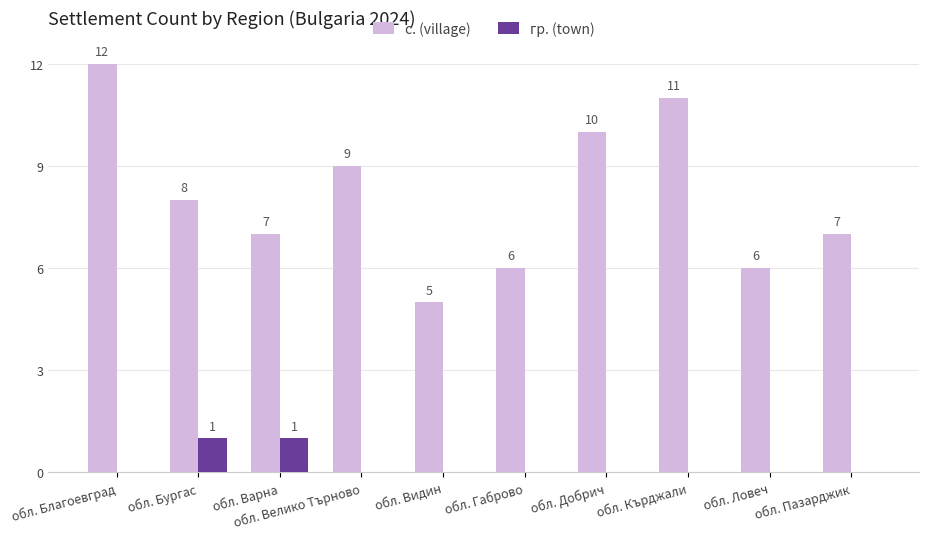

Which series has the largest total across all categories?

с. (village)